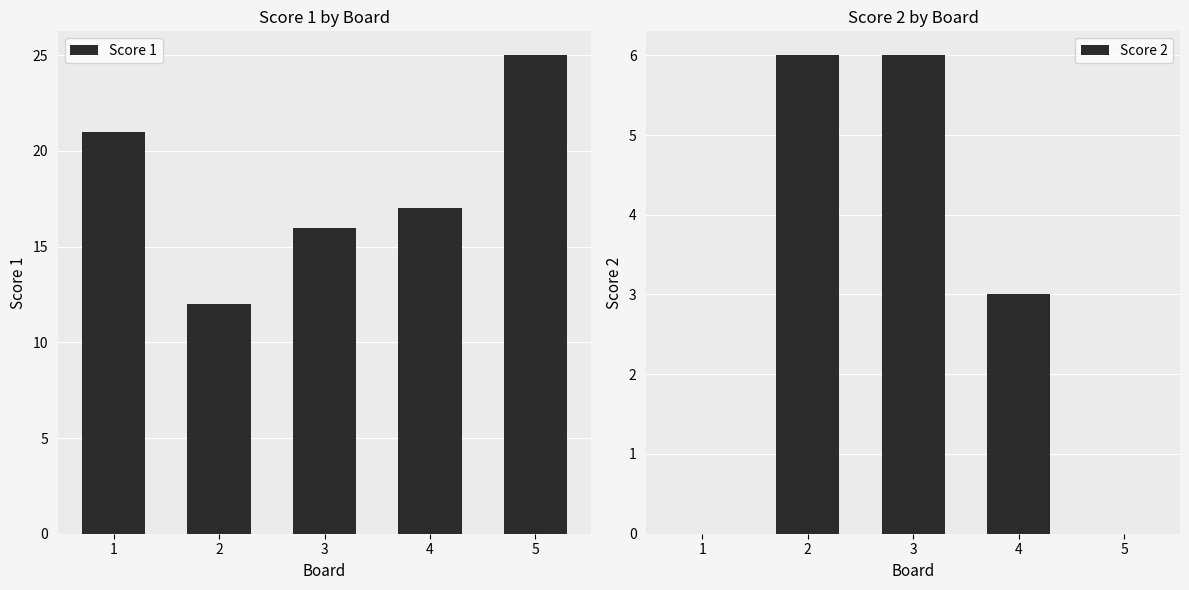

At which category is the sum across all series the highest?

5